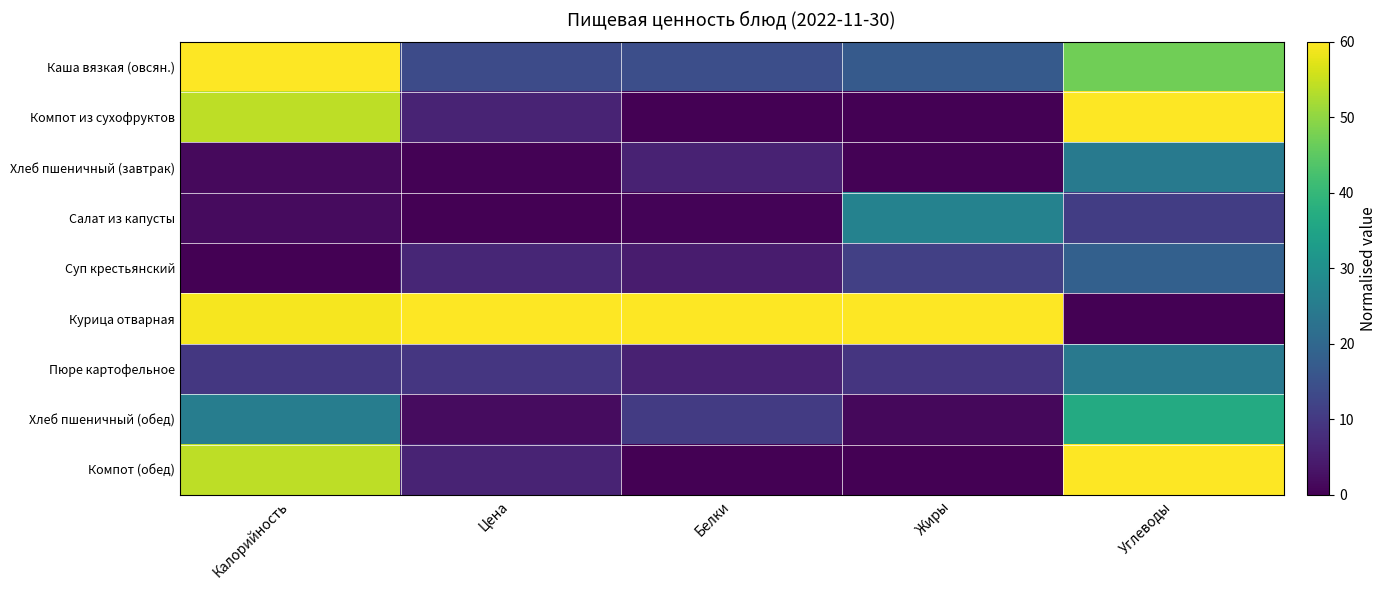

At which category does the chart reach its peak across all series?

Калорийность